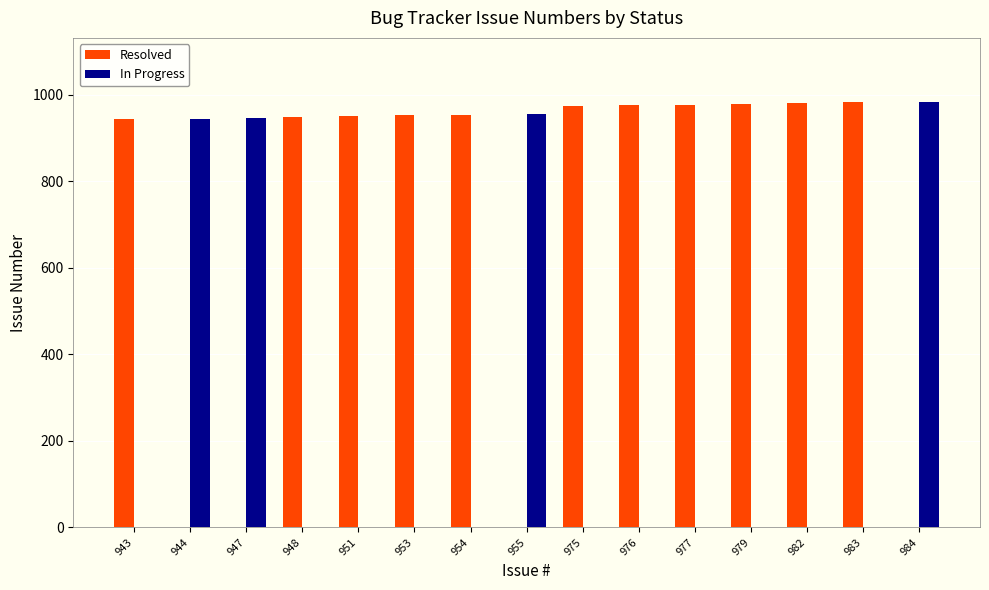

Which series has the largest total across all categories?

Resolved